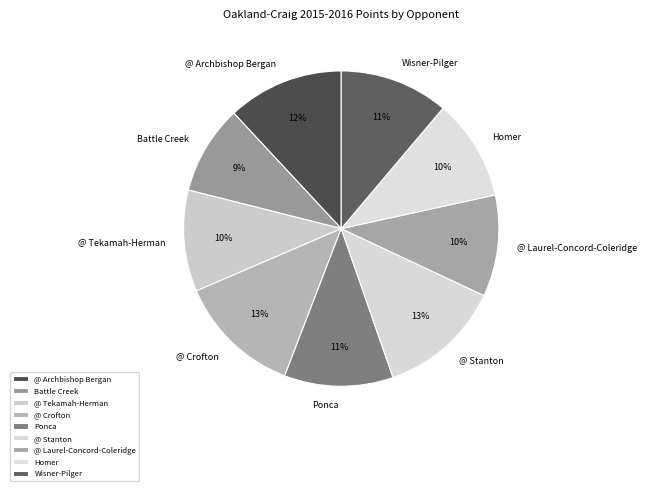

What is the ratio of the value at @ Stanton to the value at @ Crofton?

1.0